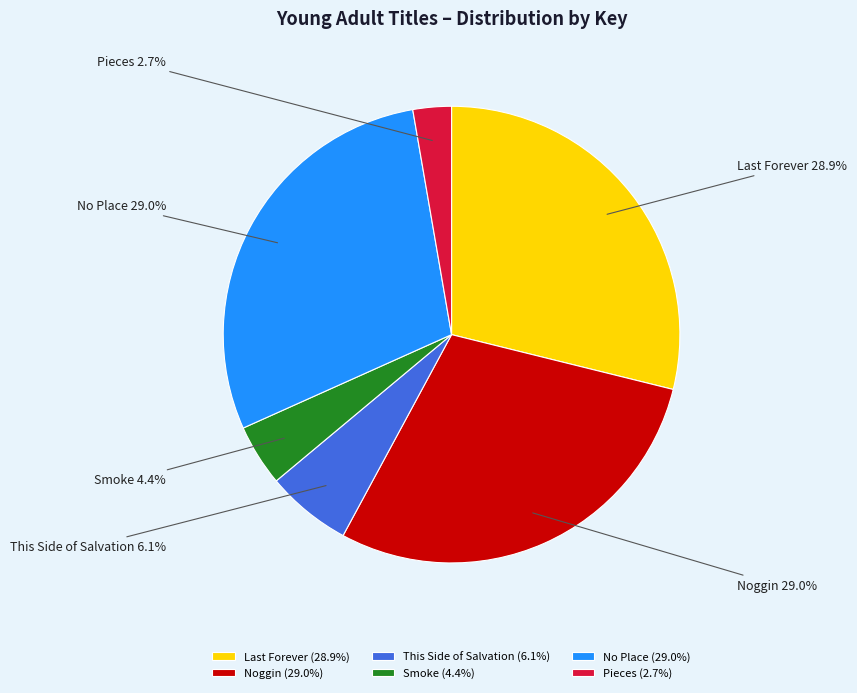

To the nearest percent, what is the average slice percentage?

17%